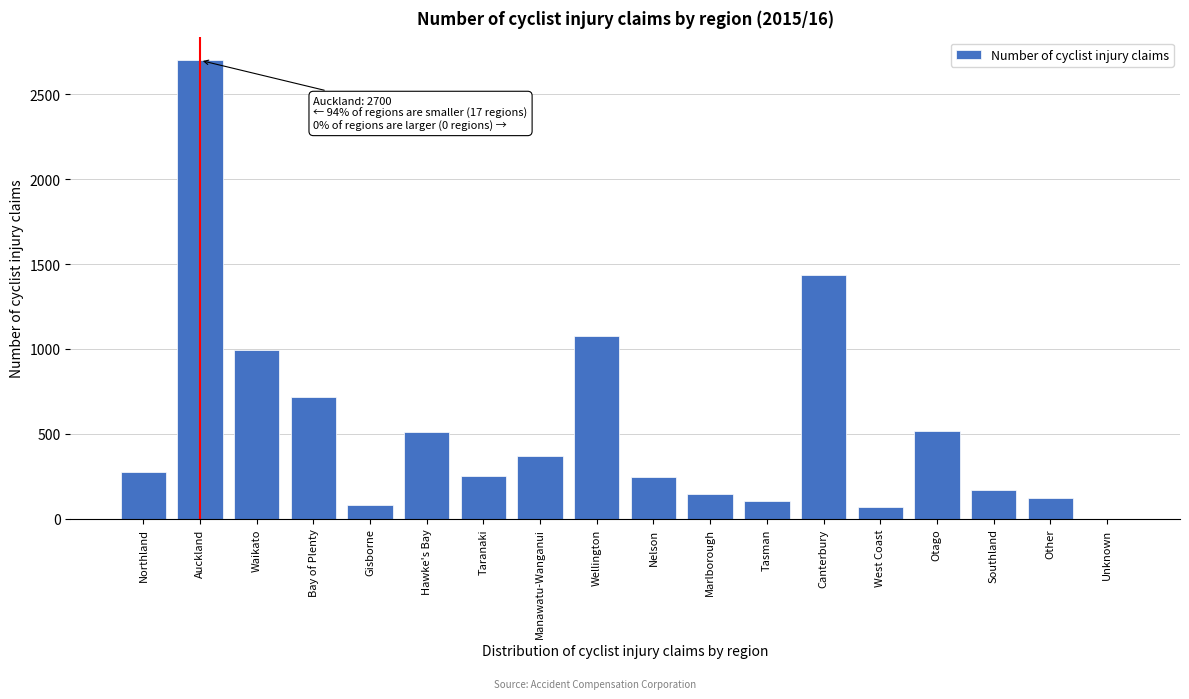

What is the maximum value shown in the chart?

2700